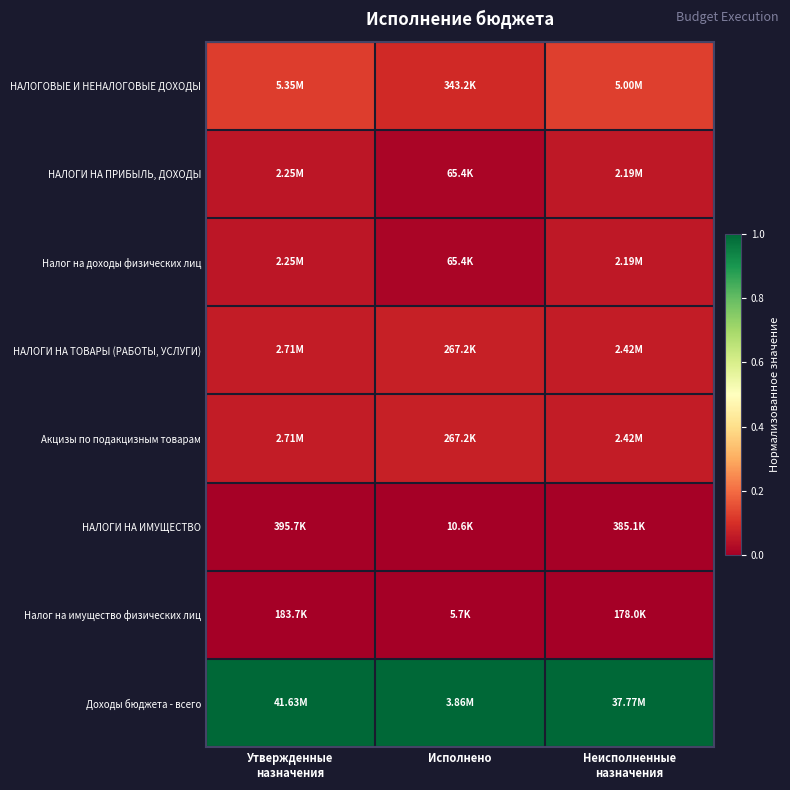

Rank the series by their maximum value, from lowest to highest.

Налог на имущество физических лиц, НАЛОГИ НА ИМУЩЕСТВО, НАЛОГИ НА ПРИБЫЛЬ, ДОХОДЫ, Налог на доходы физических лиц, НАЛОГИ НА ТОВАРЫ (РАБОТЫ, УСЛУГИ), Акцизы по подакцизным товарам, НАЛОГОВЫЕ И НЕНАЛОГОВЫЕ ДОХОДЫ, Доходы бюджета - всего